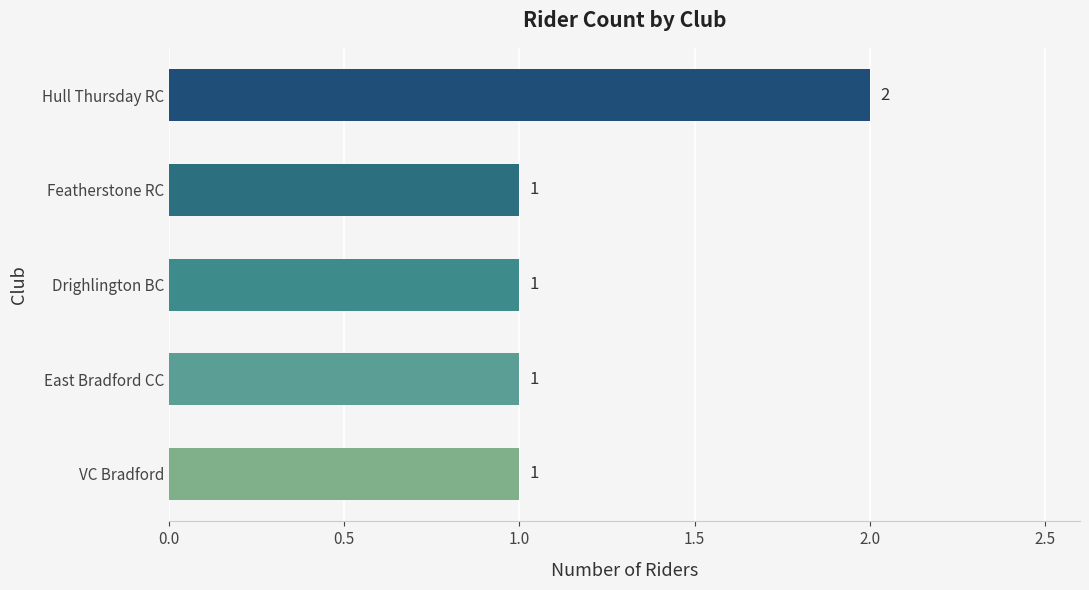

Reading bottom to top, extract all data points from this chart.

1	1	1	1	2